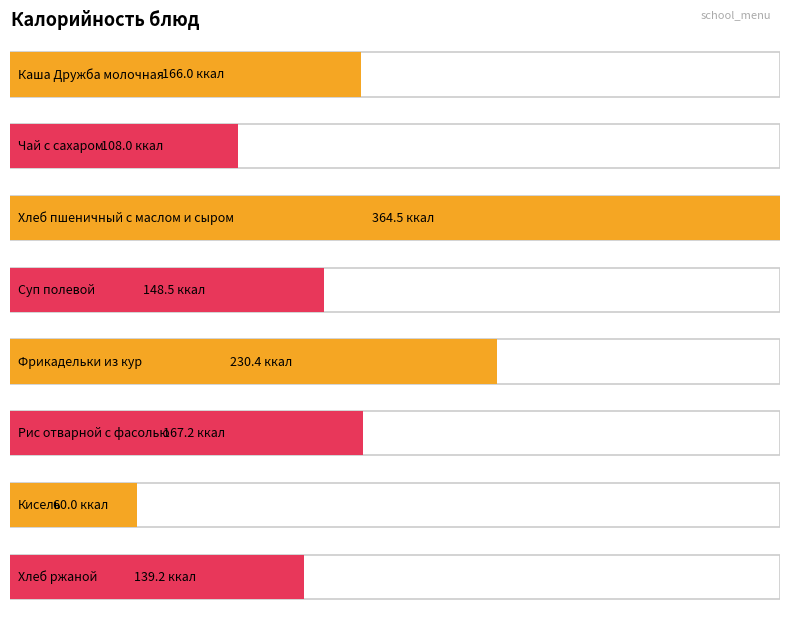

Is it true that the value at Суп полевой is 200.7?

False